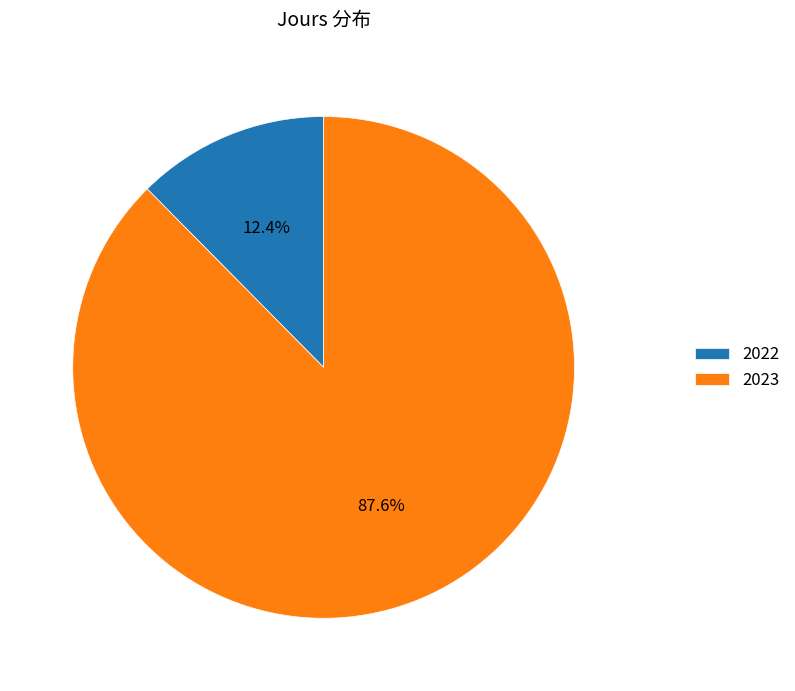

What is the majority slice?

2023